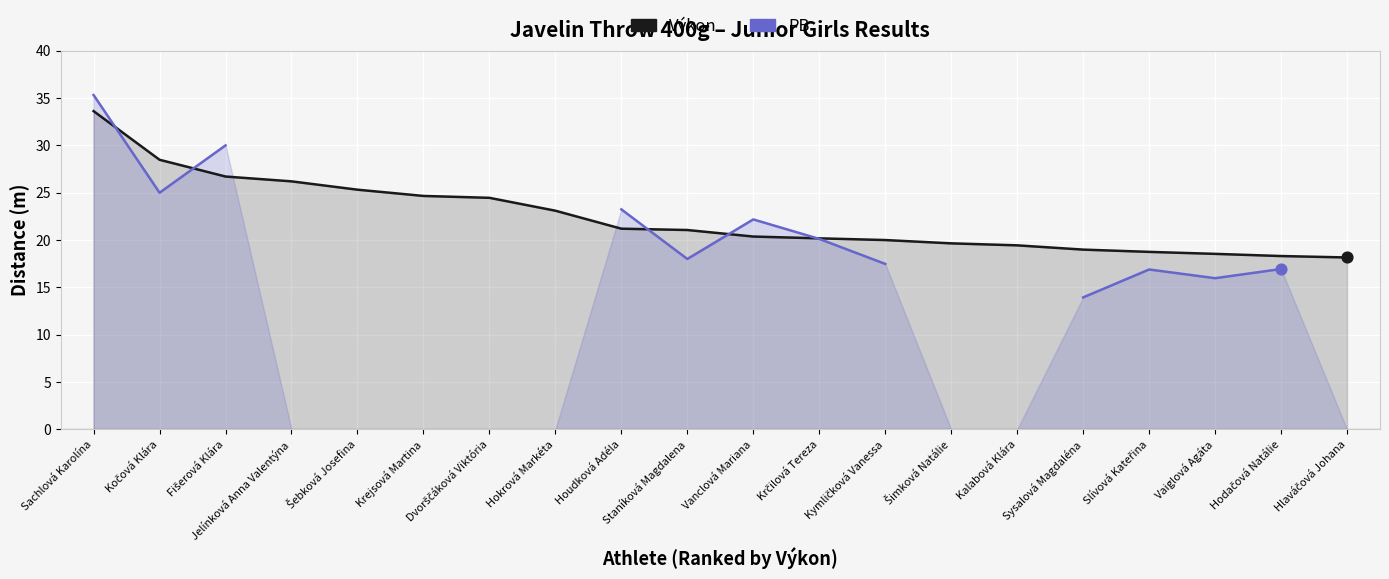

What are all the series names shown in the legend?

Výkon, PB